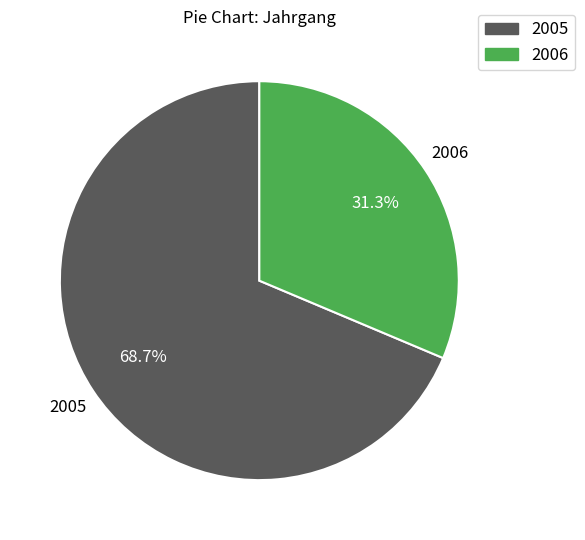

What is the ratio of the value at 2006 to the value at 2005?

0.5